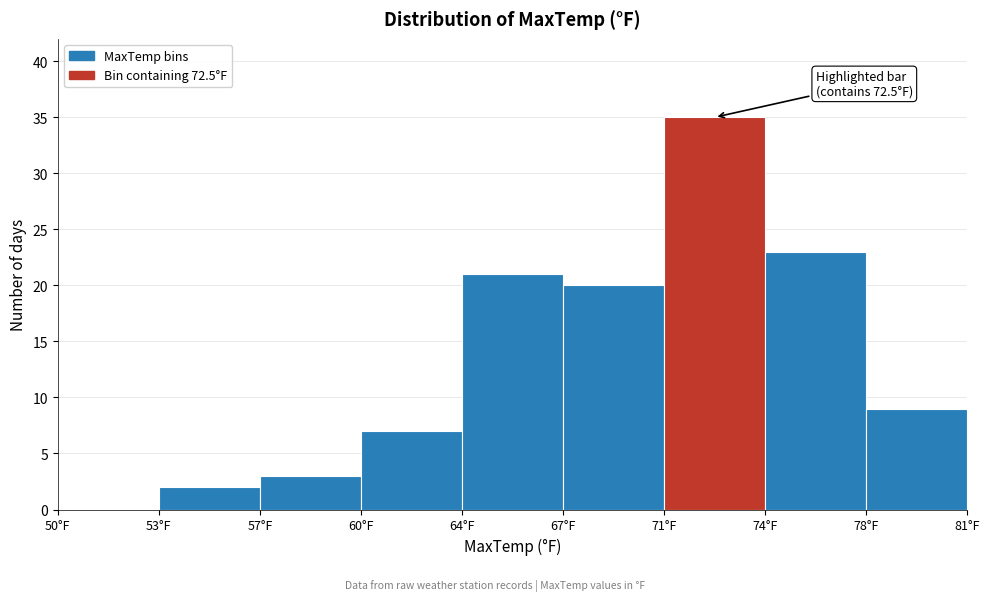

Reading right to left, extract all data points from this chart.

78°F=9	74°F=23	71°F=35	67°F=20	64°F=21	60°F=7	57°F=3	53°F=2	50°F=0